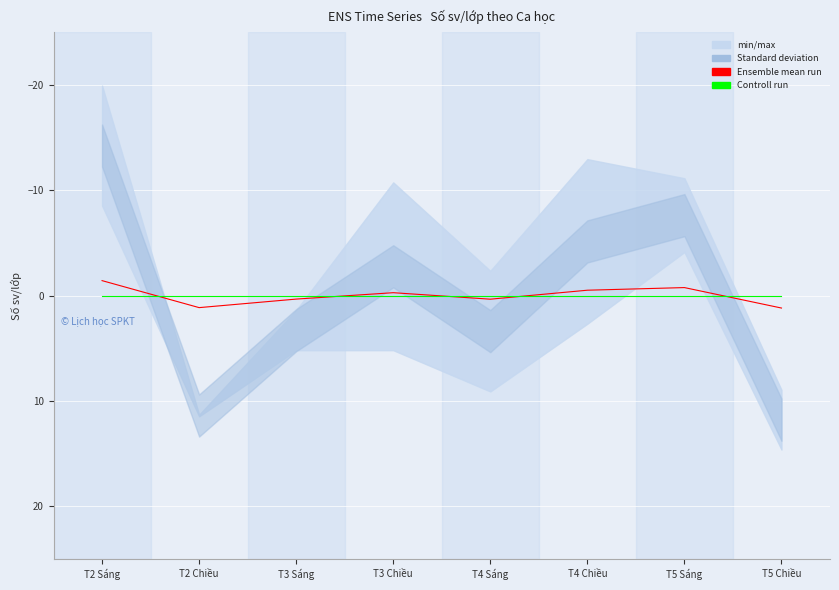

How many categories are shown in the chart?

8